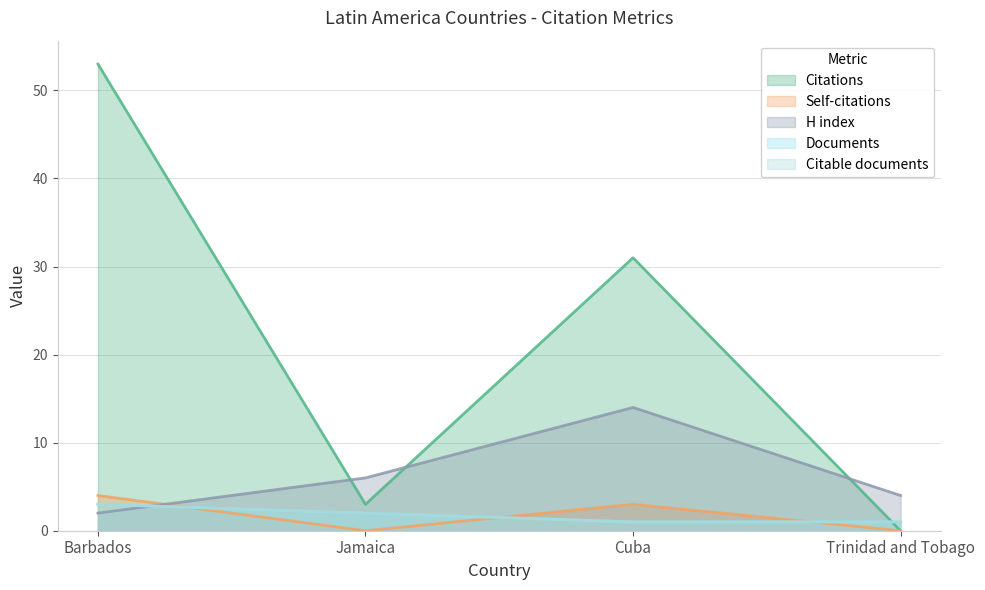

True or false: Documents and Citable documents intersect in this chart.

False